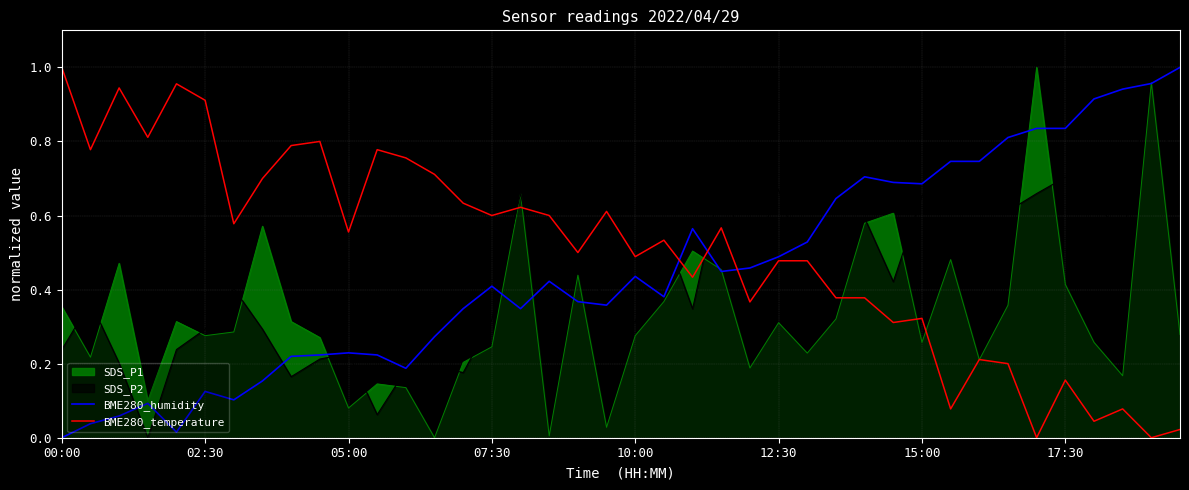

What is the sum of all BME280_humidity values?

18.0